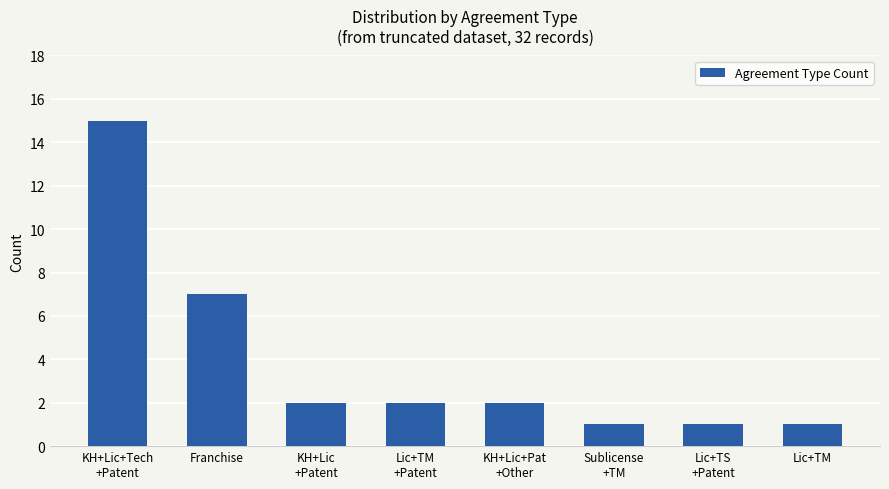

Count the number of data series in this chart.

1